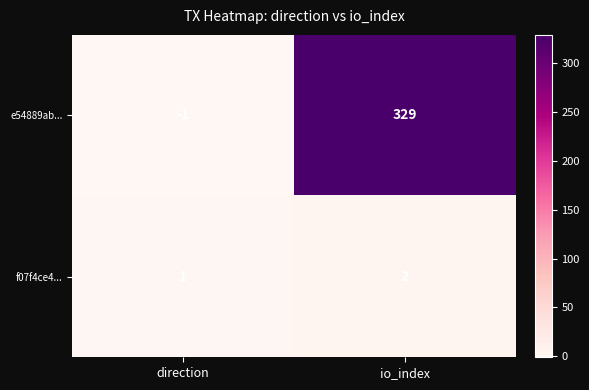

Which label corresponds to the smallest value in the chart?

direction